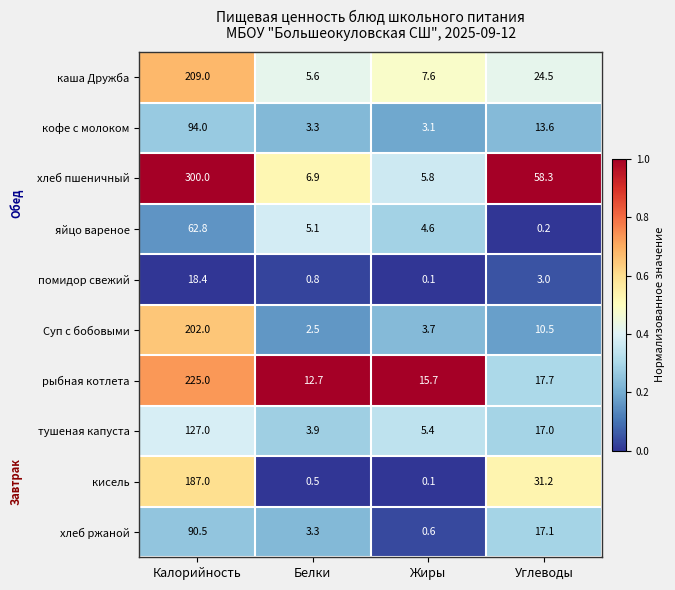

How many data points in Суп с бобовыми are above 10?

2